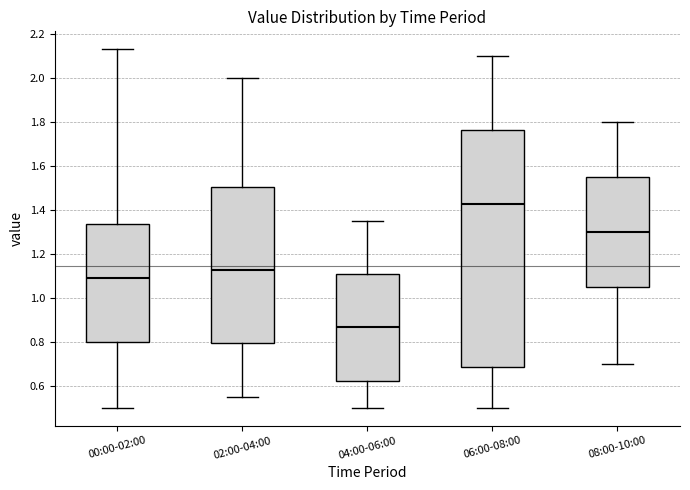

Which box has the lowest median line?

04:00-06:00